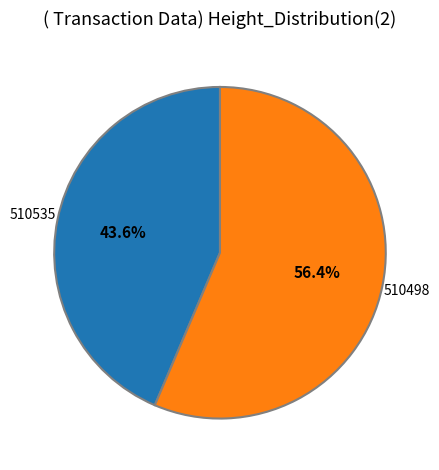

Is there a majority slice in this chart?

Yes